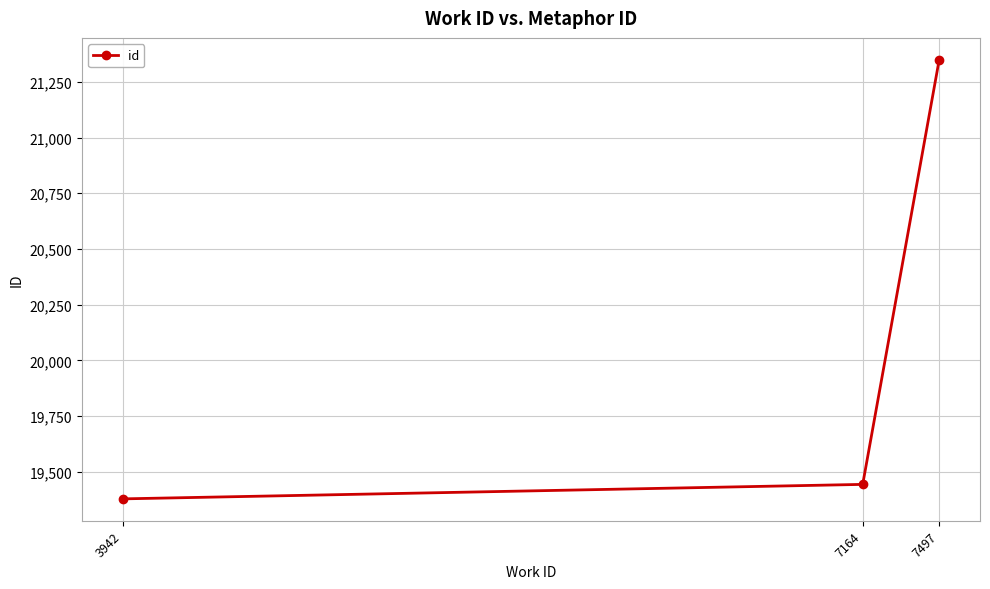

The chart shows a value of 5800 at 7497. True or false?

False